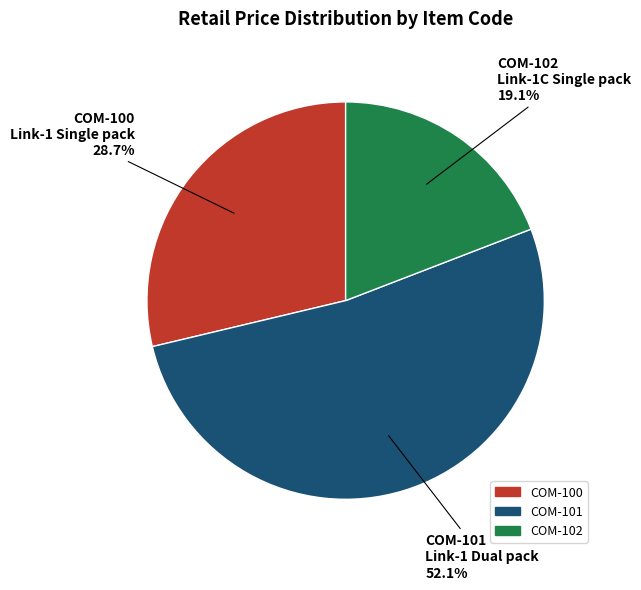

Does COM-100 account for over 50% of the chart?

No